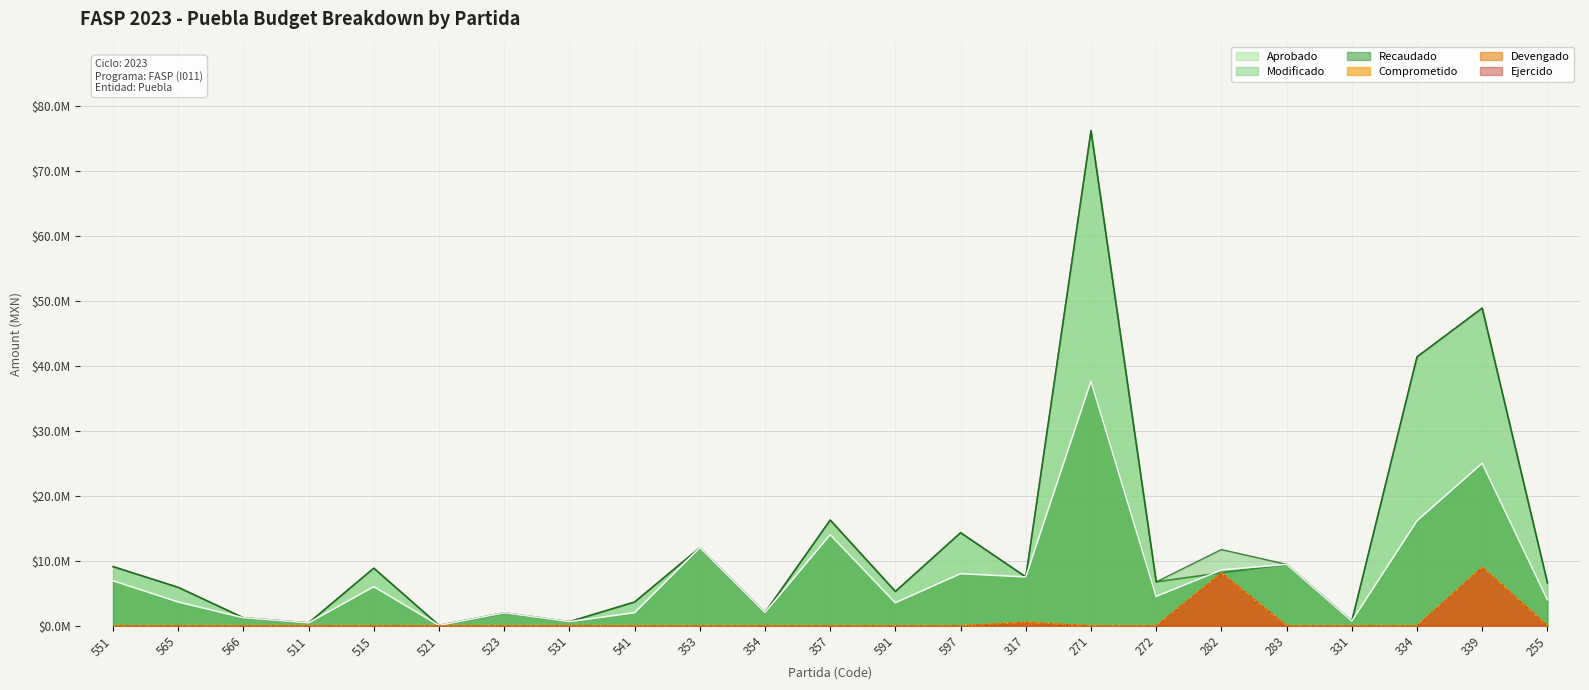

Does the chart display data point markers on the line(s)?

No